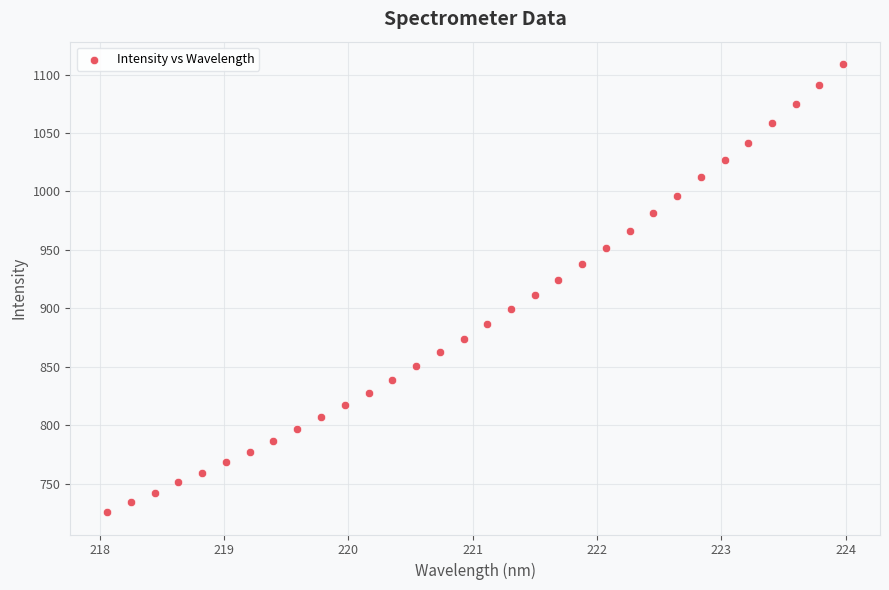

What is the range of Y values (max minus min)?

383.4